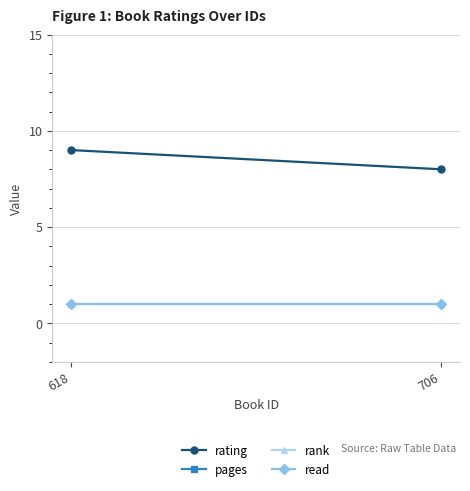

Which label corresponds to the smallest value in the chart?

618